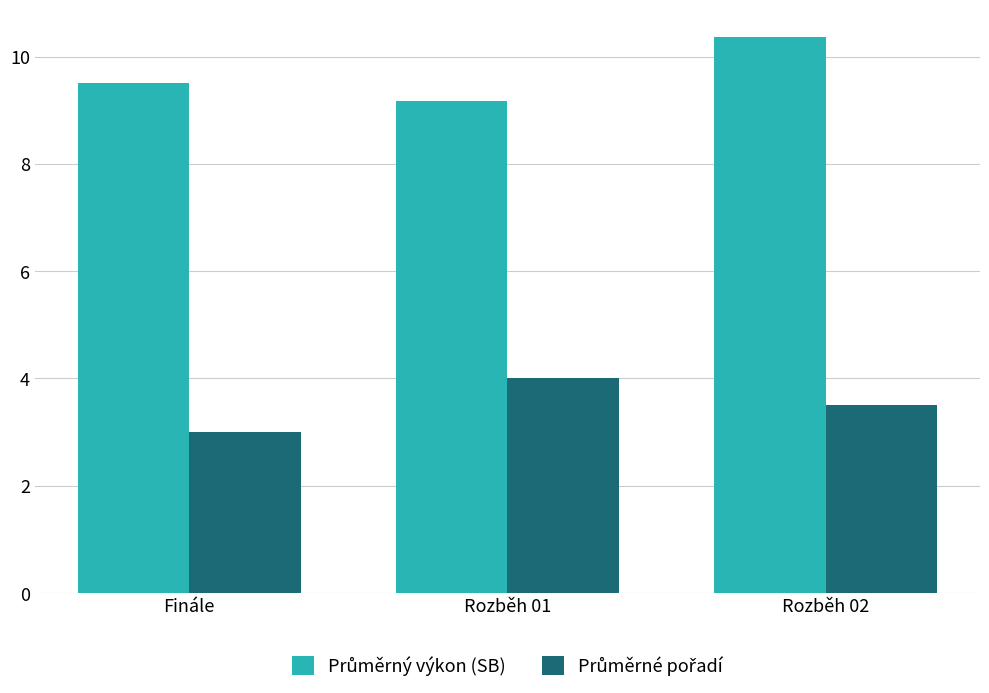

How many categories are shown in the chart?

3